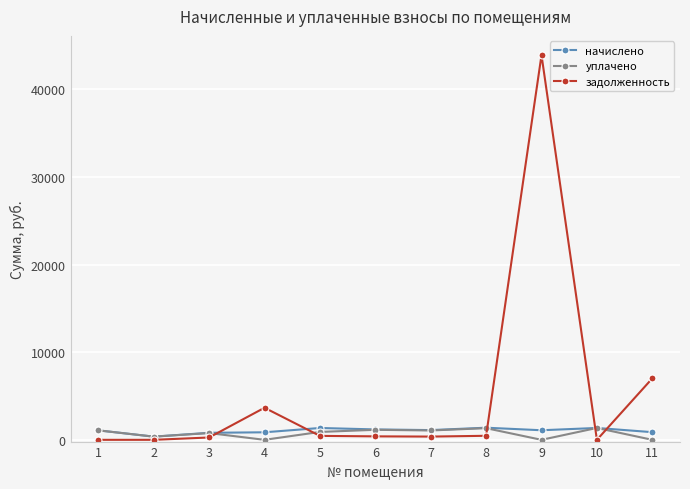

Which series changed the most between 6 and 9?

задолженность